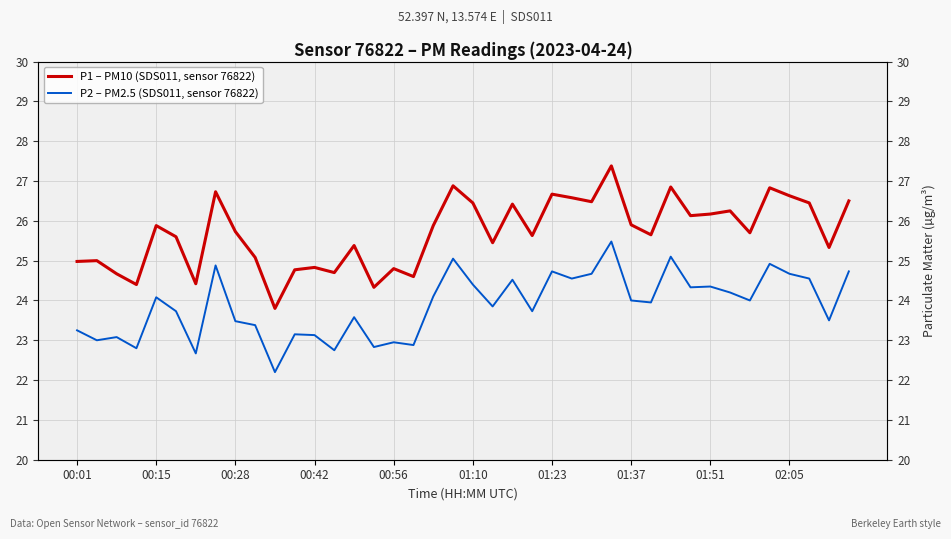

True or false: P1 – PM10 (SDS011, sensor 76822) and P2 – PM2.5 (SDS011, sensor 76822) cross at least once.

False